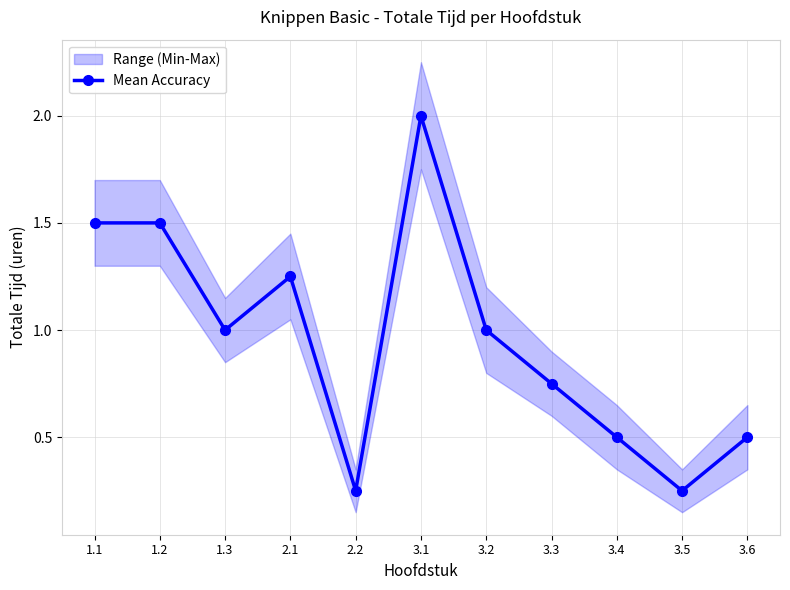

Does the chart display data point markers on the line(s)?

Yes